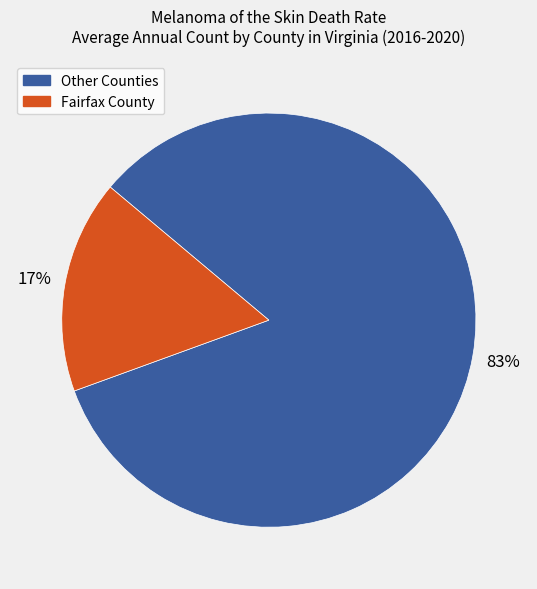

Is there a majority slice in this chart?

Yes